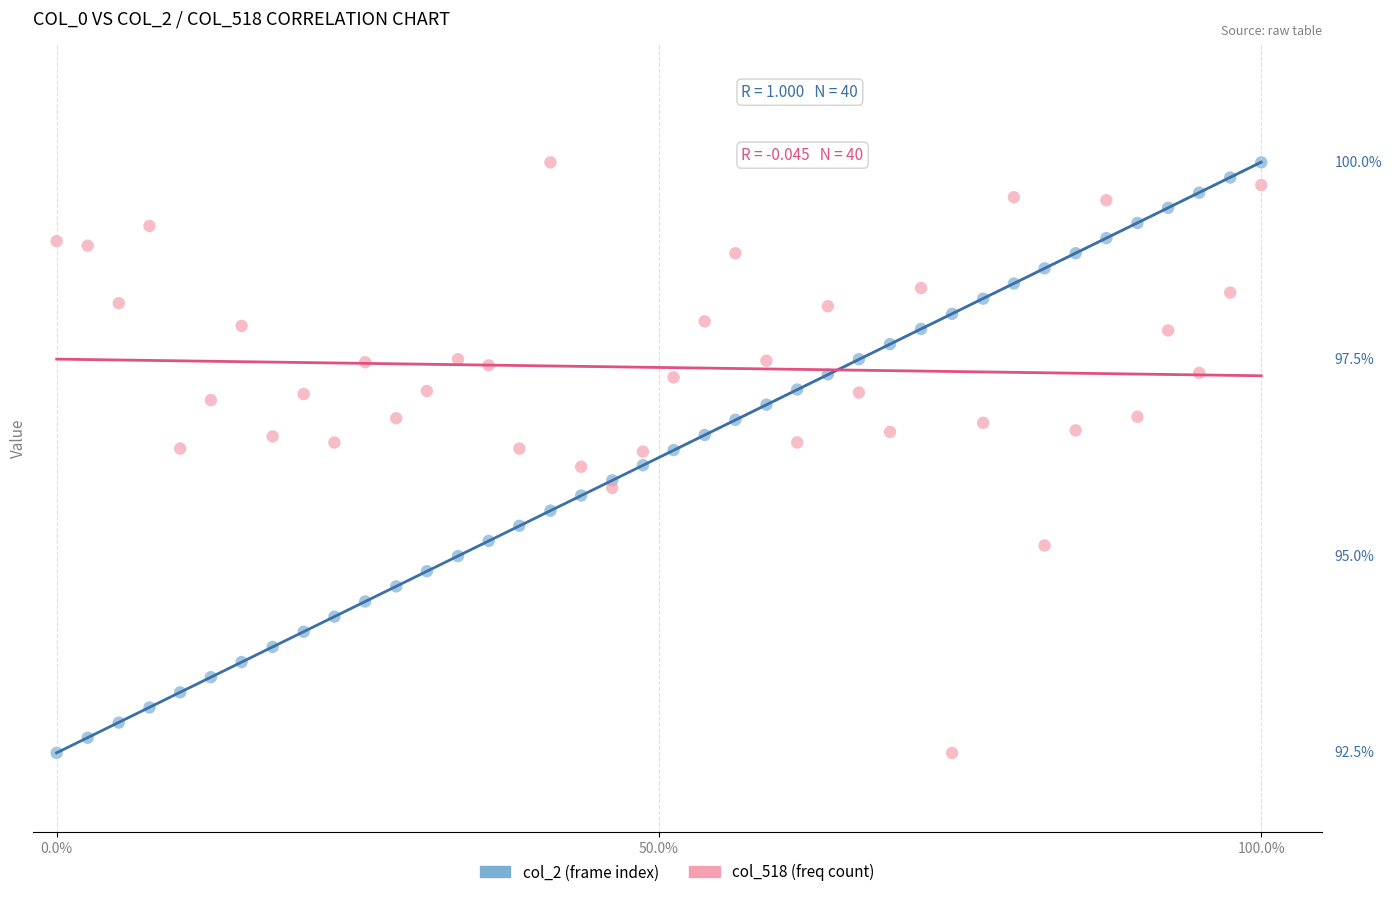

What are all the series names shown in the legend?

col_2 (frame index), col_518 (freq count)